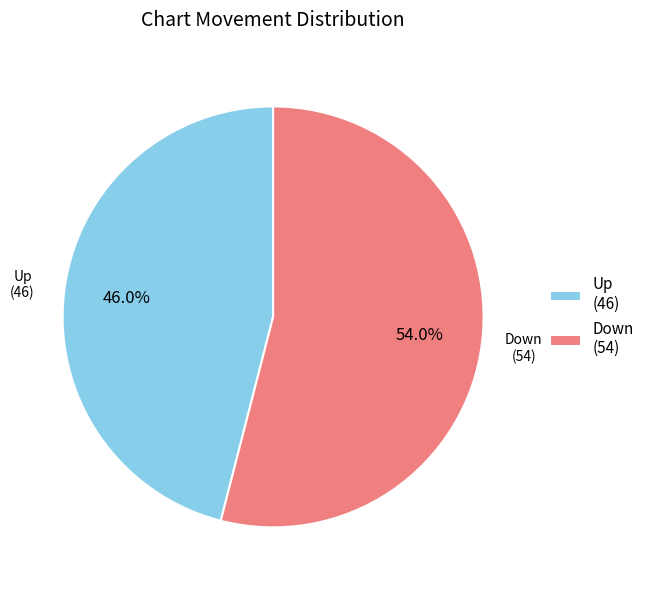

Does any single category account for the majority?

Yes